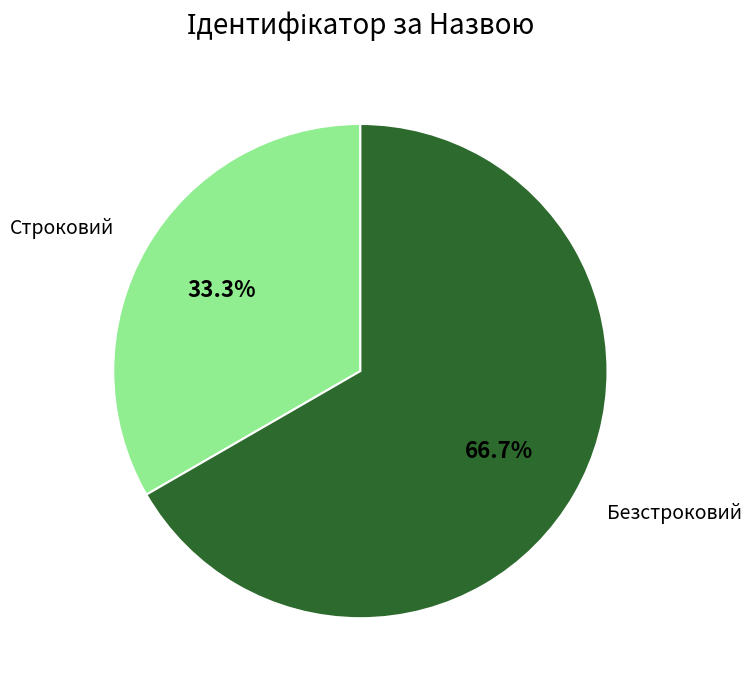

To the nearest percent, what is the difference between the Безстроковий and Строковий slice percentages?

33%